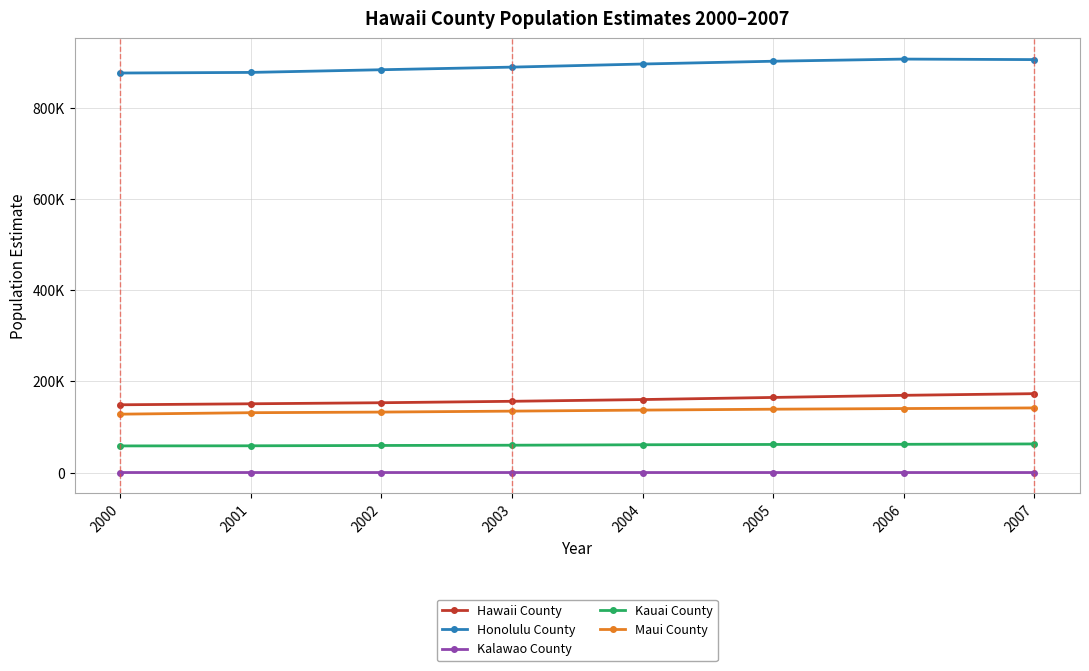

Reading left to right, what are all the values shown in this chart?

Hawaii County: 2000=148677	2001=150860	2002=153162	2003=156320	2004=160129	2005=164770	2006=169419	2007=173057
Honolulu County: 2000=876156	2001=877496	2002=883357	2003=889102	2004=895895	2005=902034	2006=906715	2007=905601
Kalawao County: 2000=147	2001=139	2002=134	2003=130	2004=120	2005=120	2006=120	2007=119
Kauai County: 2000=58463	2001=58734	2002=59439	2003=60015	2004=61006	2005=61673	2006=61986	2007=62828
Maui County: 2000=128094	2001=131324	2002=132671	2003=134758	2004=137022	2005=138984	2006=140395	2007=141783